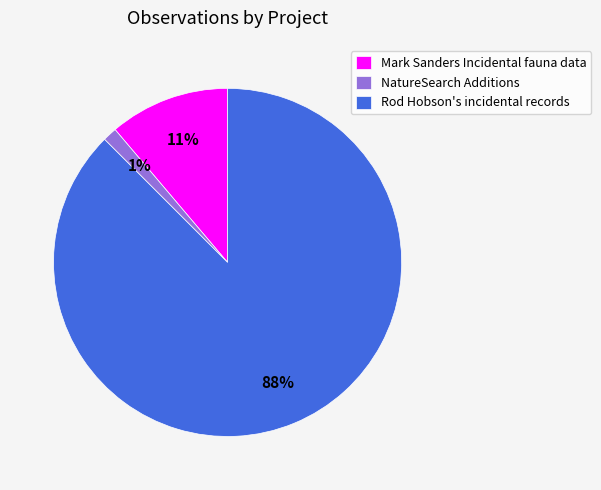

To the nearest percent, what is the combined percentage of NatureSearch Additions and Rod Hobson's incidental records?

89%